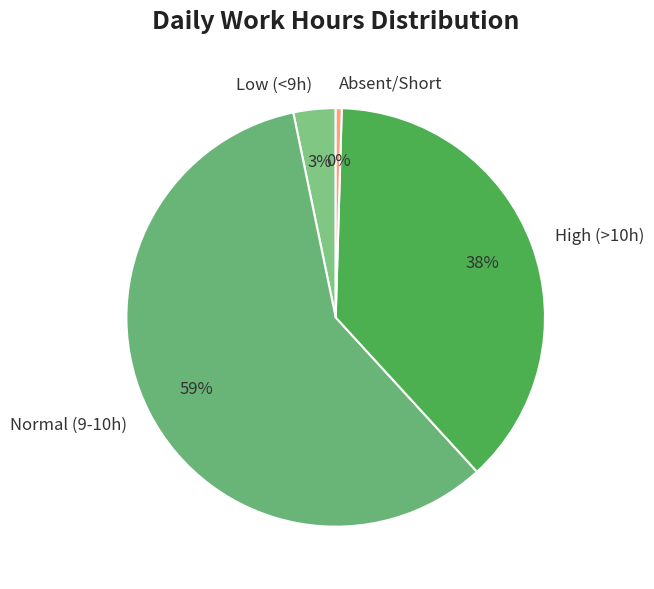

Which has a higher value, Low (<9h) or Absent/Short?

Low (<9h)